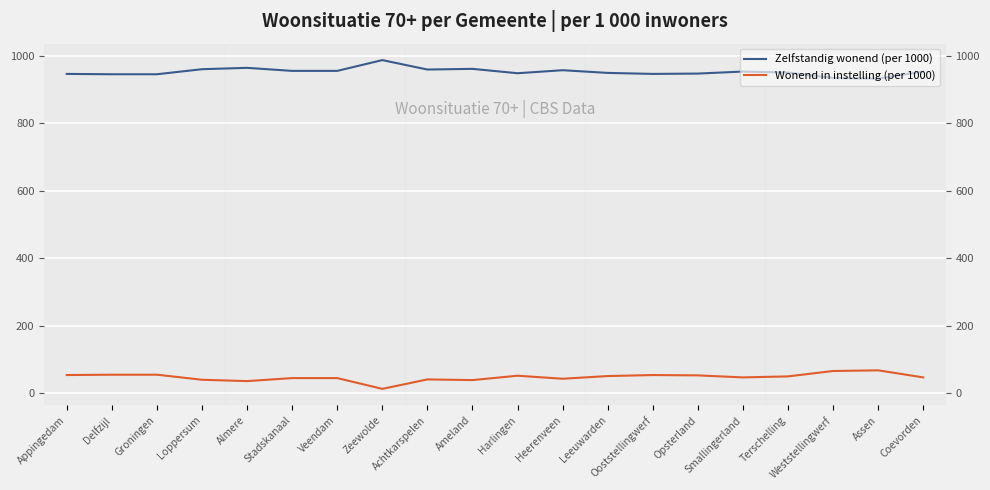

Is it true that Zelfstandig wonend (per 1000) equals 935 at Weststellingwerf?

True